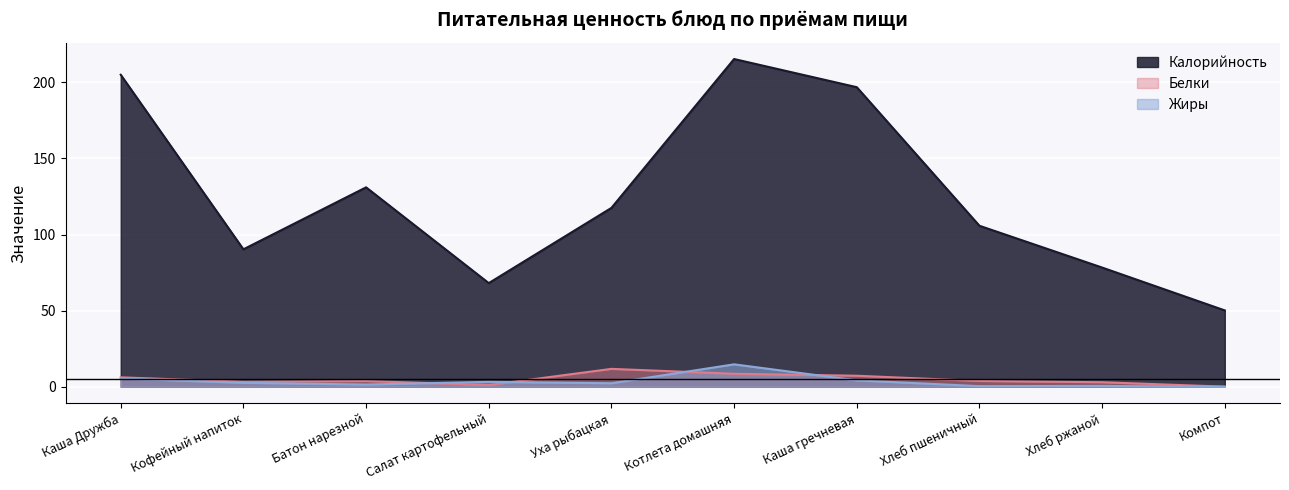

How many intersections are there between Жиры and Белки?

4